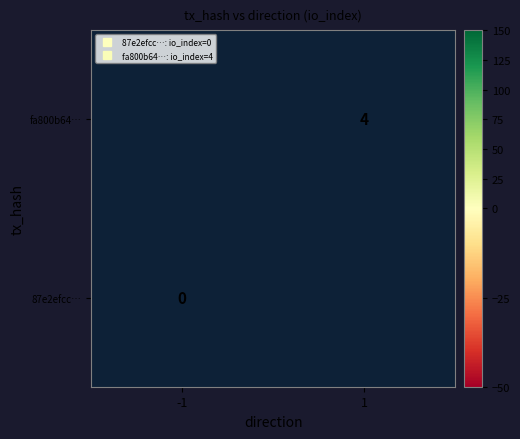

Where is fa800b64… nearest to the value 0?

-1